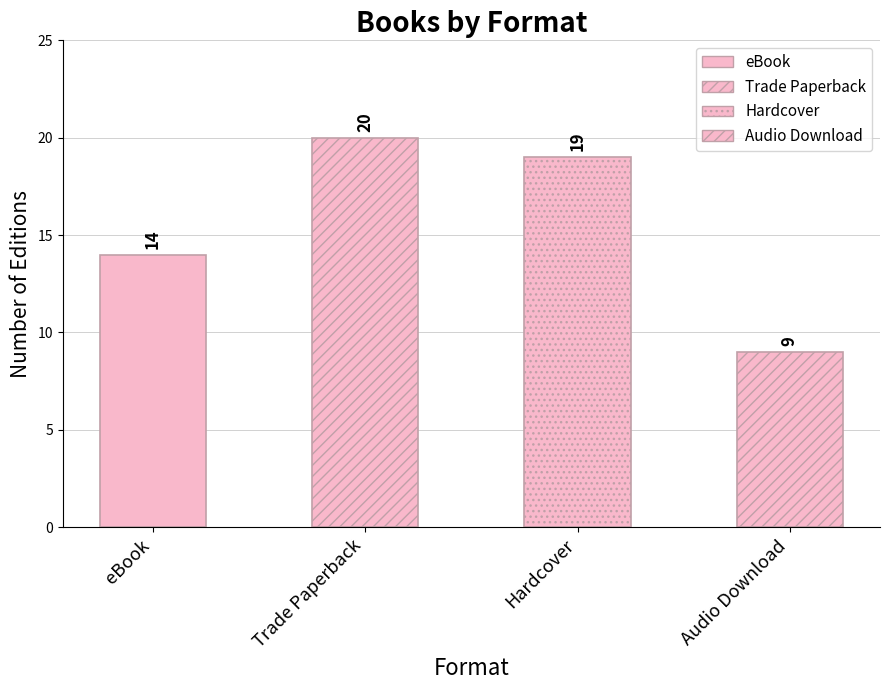

List the labels in order of value, smallest first.

Audio Download, eBook, Hardcover, Trade Paperback